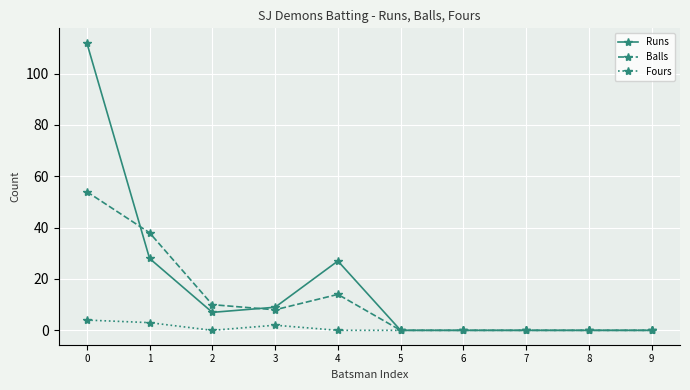

Which series has the widest spread of values?

Runs